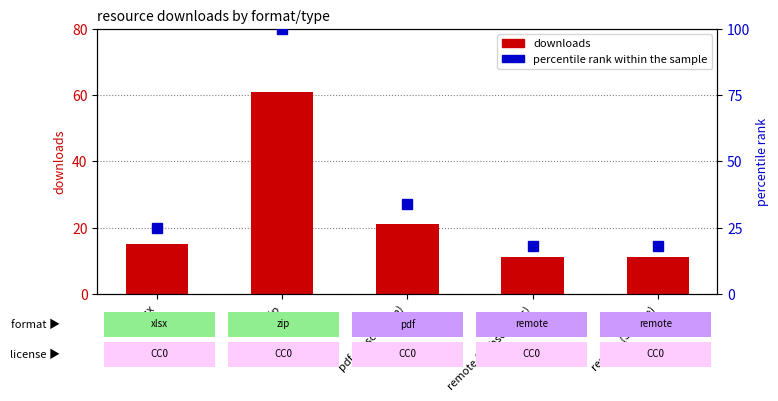

Reading left to right, extract all data points from this chart.

xlsx=15	zip=61	pdf (Description)=21	remote (Webservices)=11	remote (Service)=11